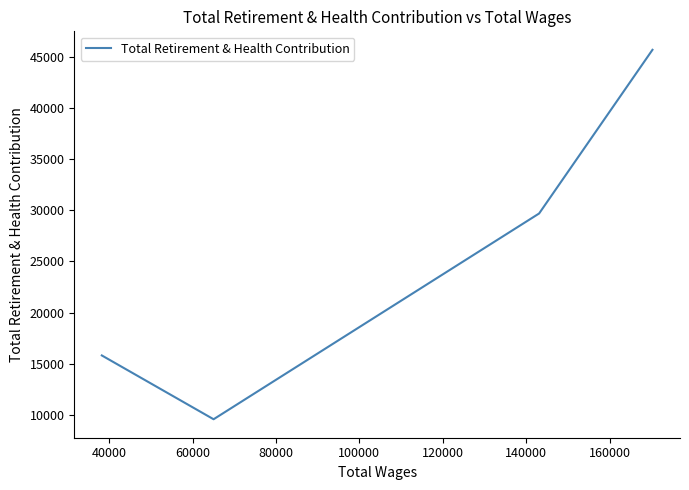

True or false: the data has more than 1 interior local peaks.

False